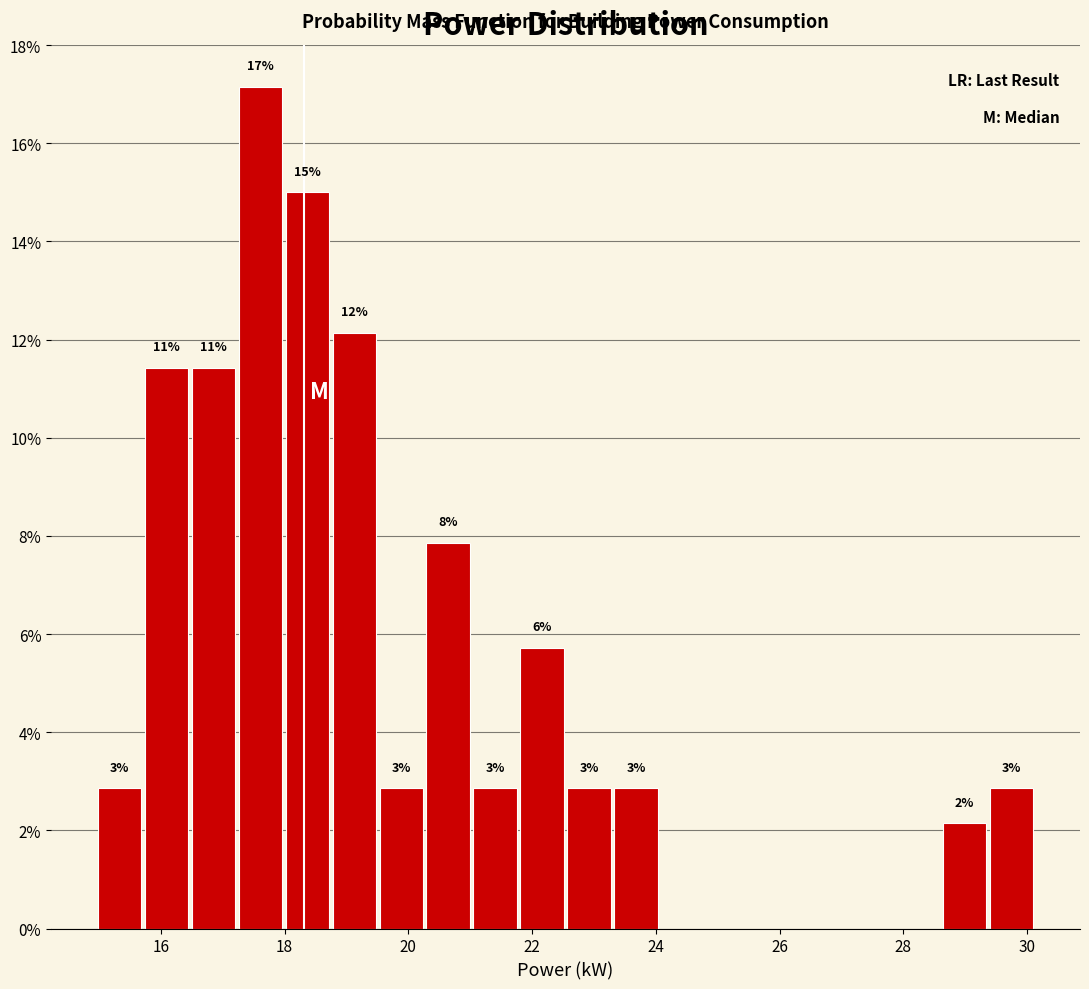

Read against the x-axis, roughly where is the centre of the tallest bar?

17.6